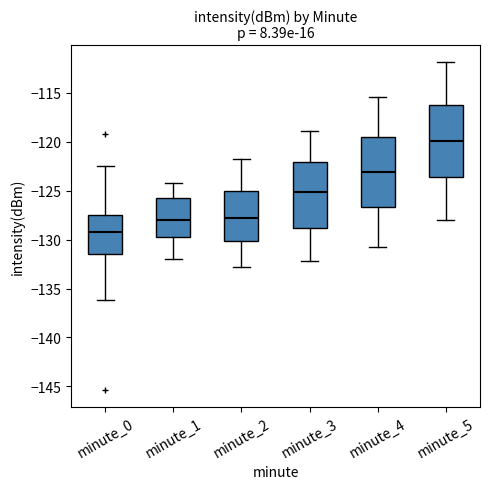

Which box's median line is the lowest?

minute_0